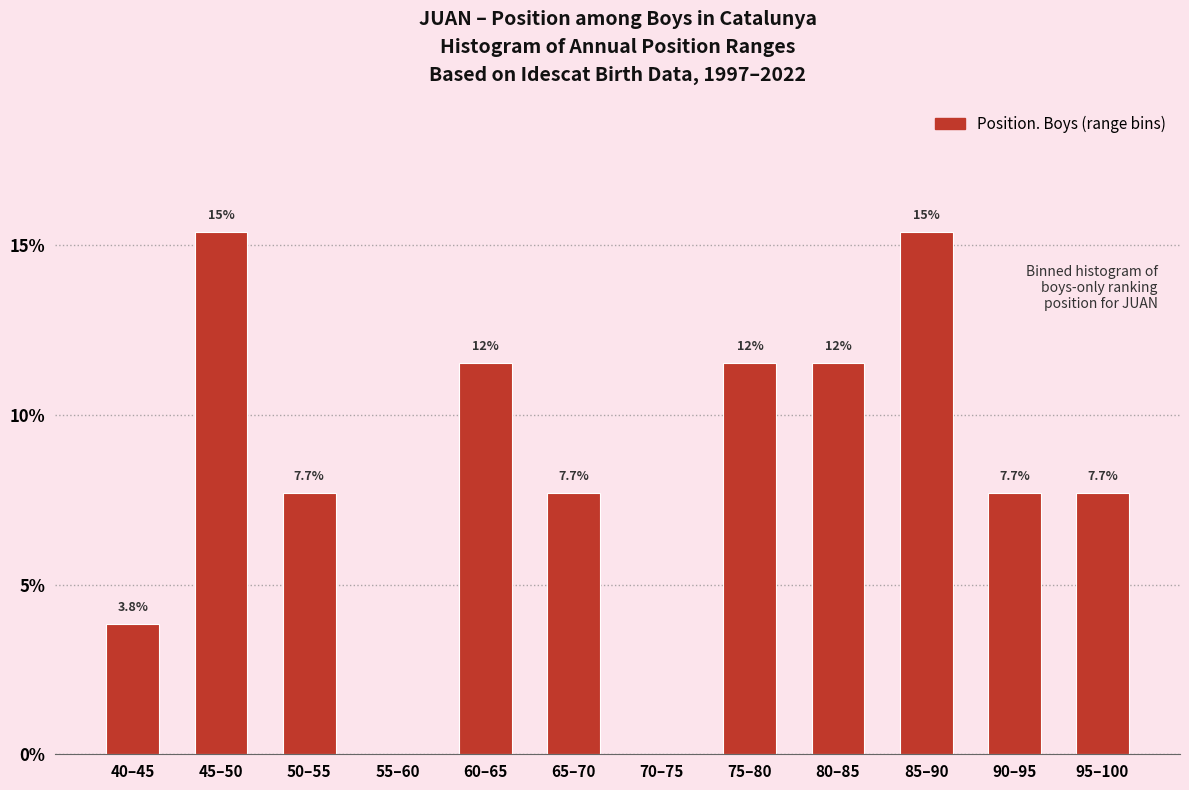

Reading right to left, list all the values displayed in this chart.

95–100=7.7	90–95=7.7	85–90=15.4	80–85=11.5	75–80=11.5	70–75=0.0	65–70=7.7	60–65=11.5	55–60=0.0	50–55=7.7	45–50=15.4	40–45=3.8